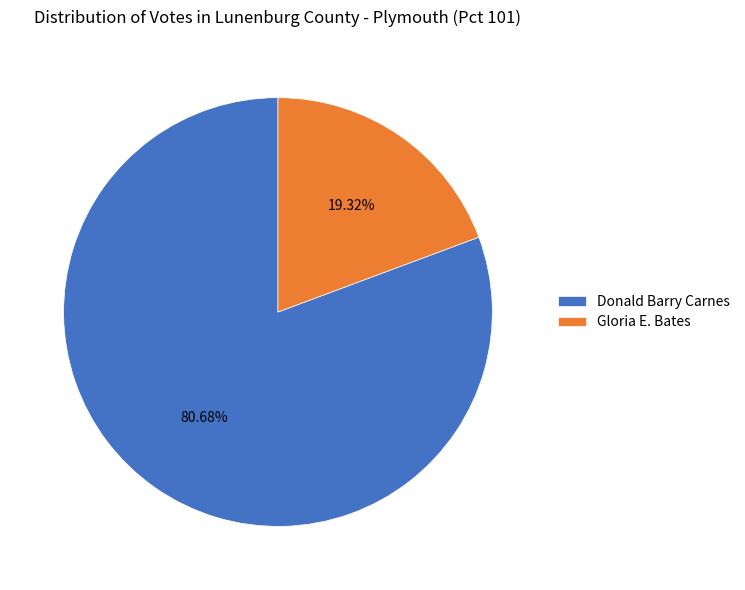

What percentage is the Gloria E. Bates slice, to the nearest percent?

19%